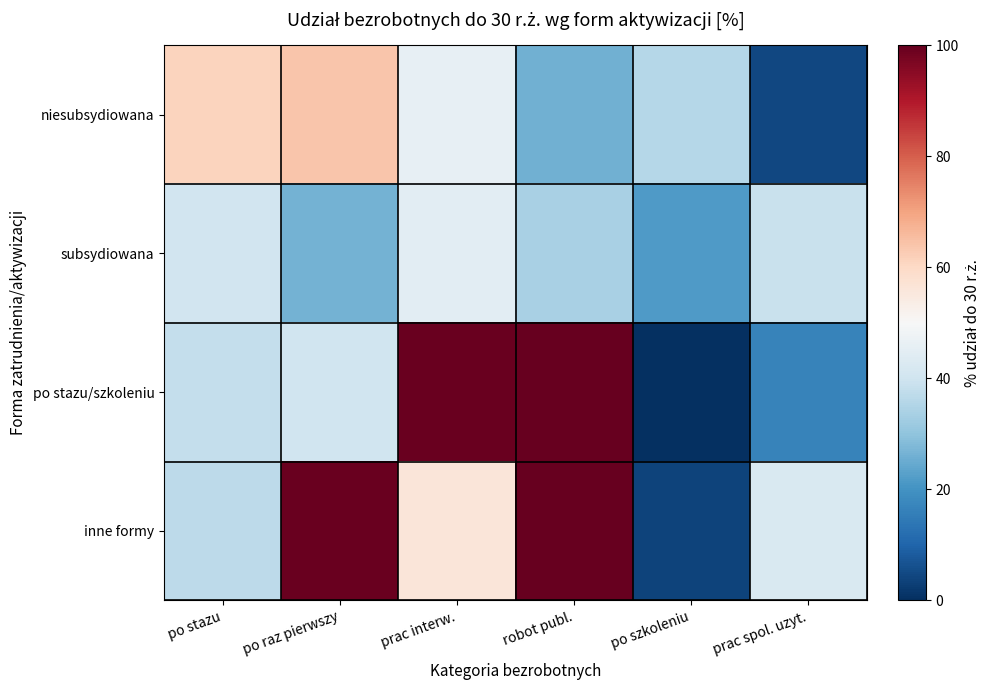

Which label corresponds to the smallest value in the chart?

po szkoleniu